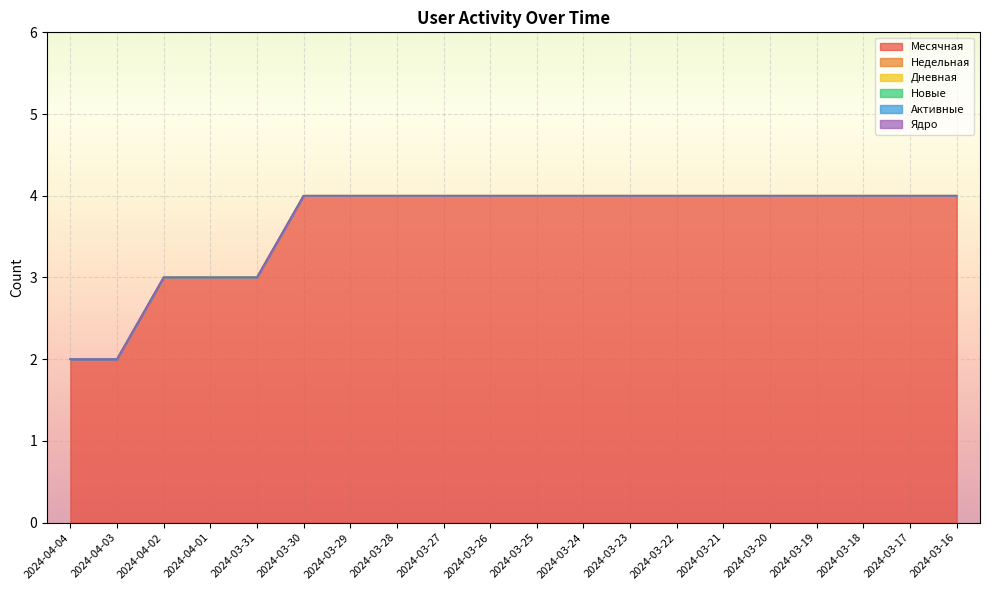

Which category has the highest value across all series?

2024-03-30